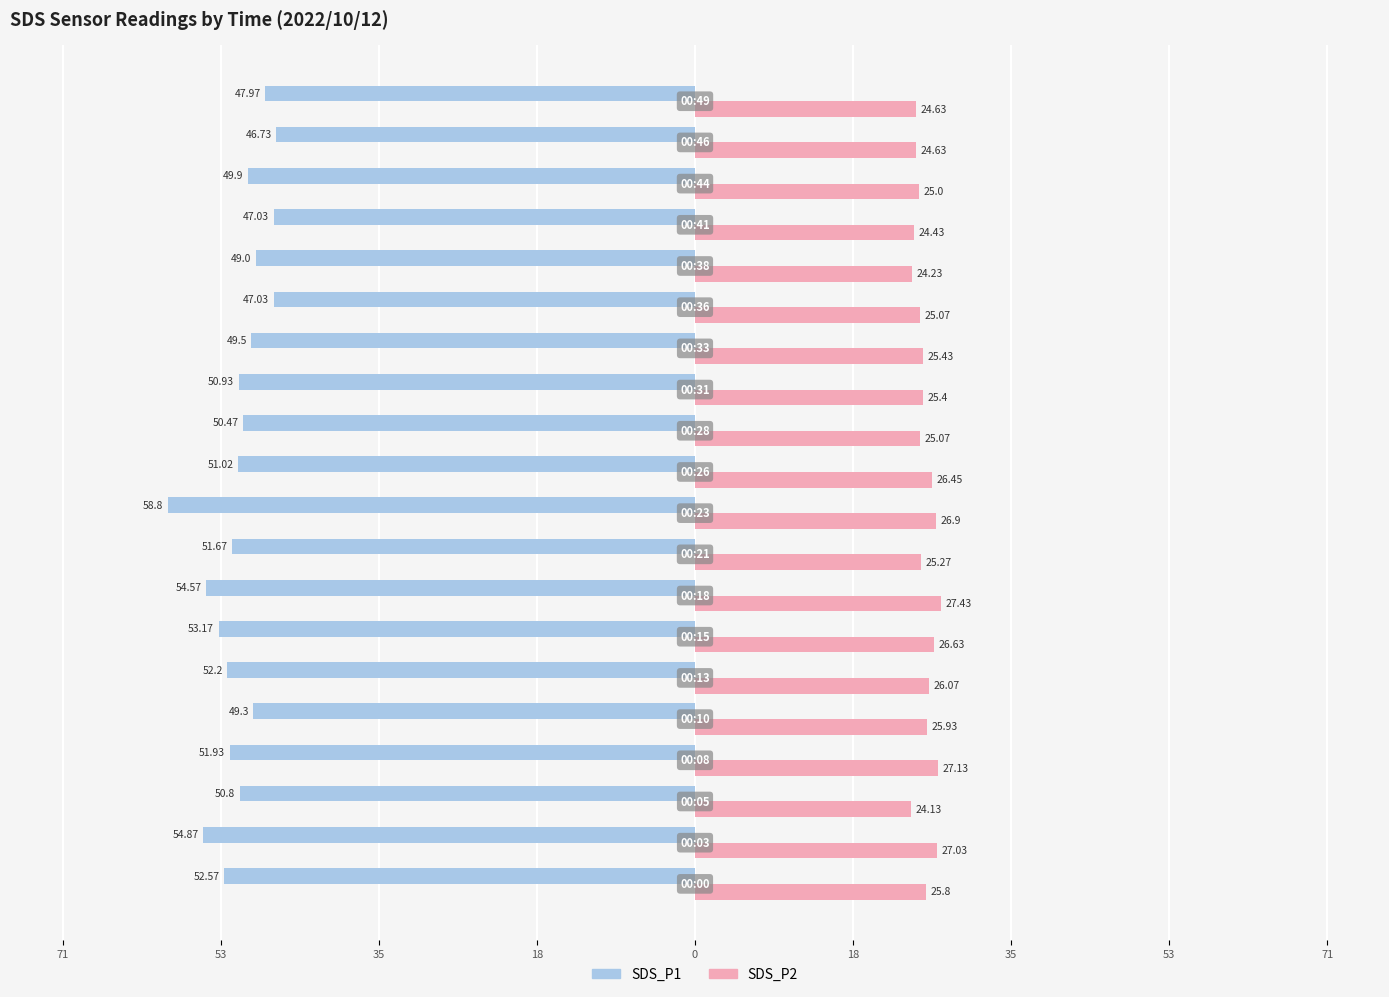

What are all the series names shown in the legend?

SDS_P1, SDS_P2